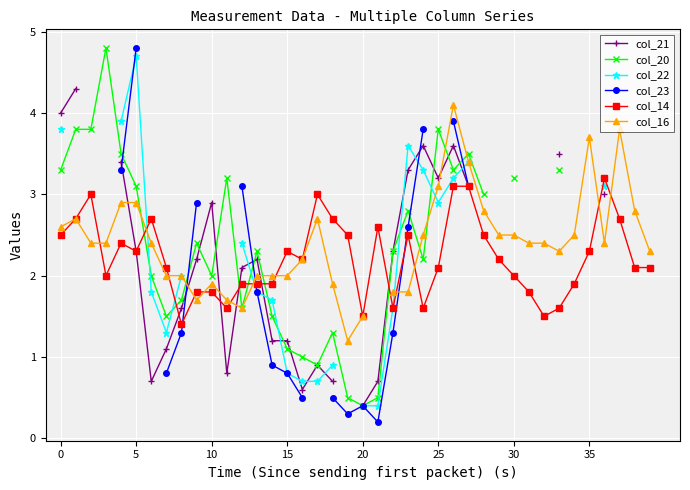

True or false: col_16 has a value of 2.8 at 28.

True